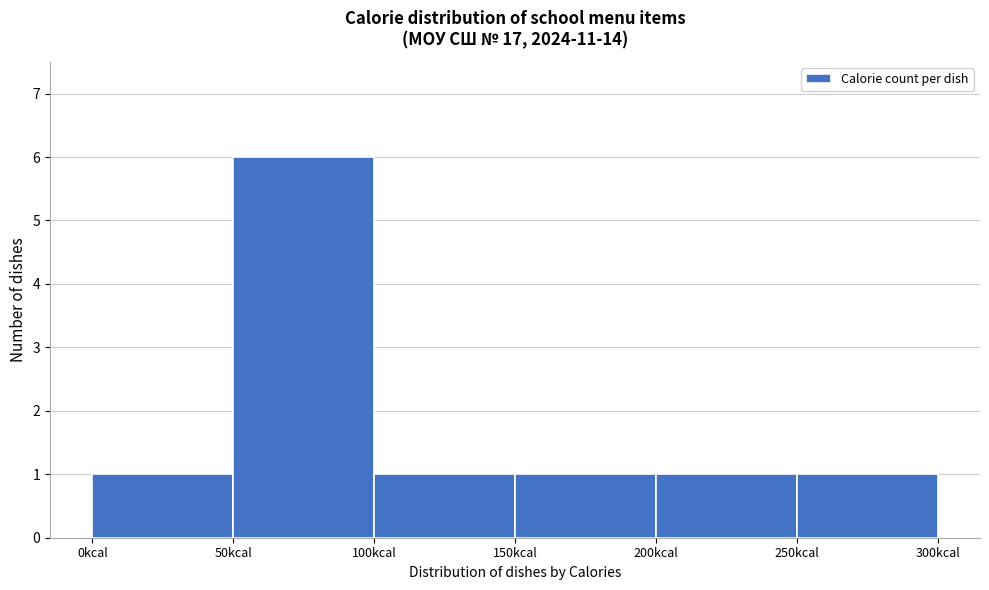

Reading left to right, transcribe this chart: for each bar, give the range it covers on the x-axis and its height. The values are not printed on the chart, so give them approximately, as read against the axis.

0 to 50: 1
50 to 100: 6
100 to 150: 1
150 to 200: 1
200 to 250: 1
250 to 300: 1